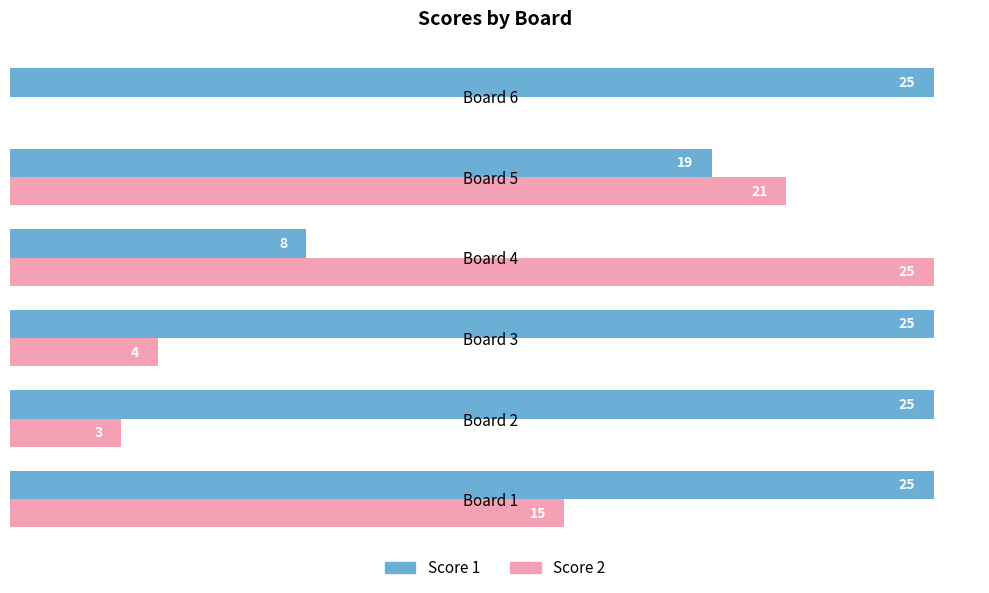

At which label is Score 1 closest to 16?

Board 5